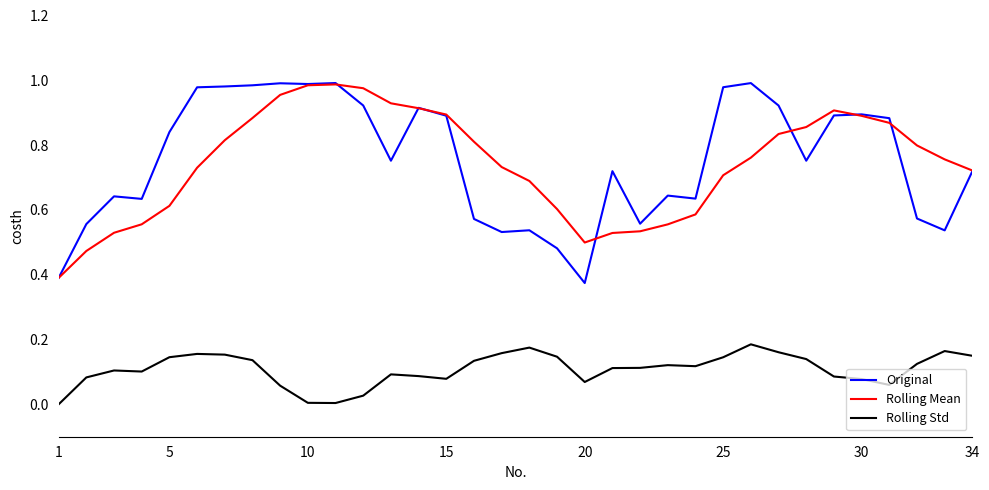

Which series has the widest spread of values?

Original